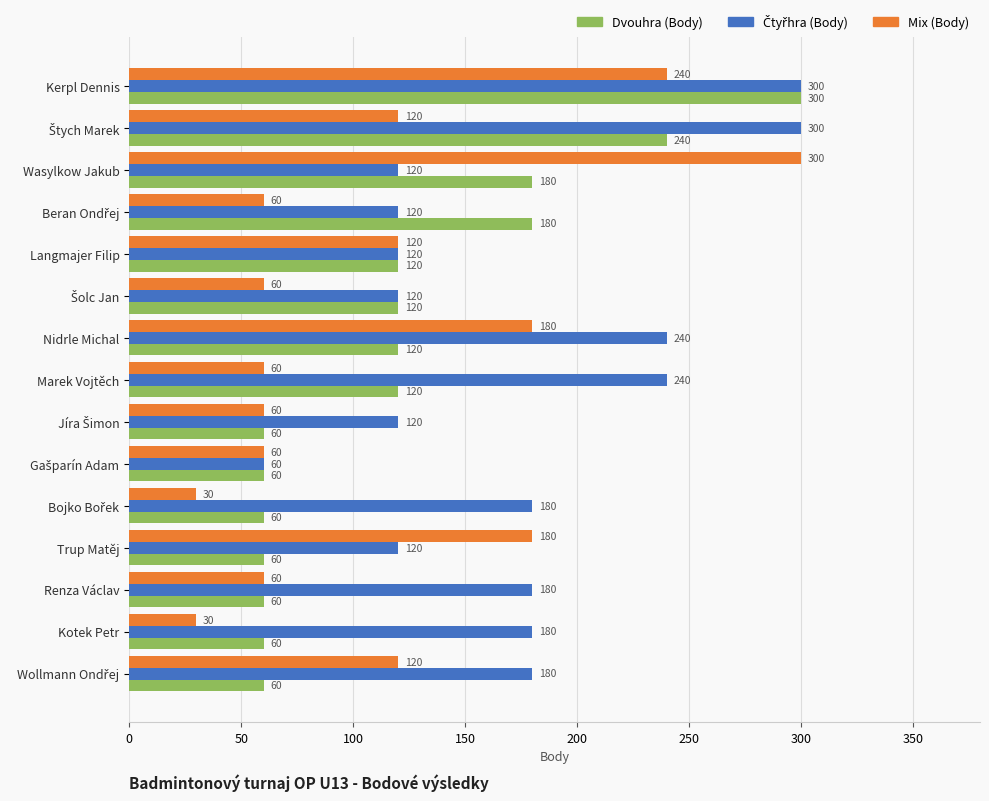

What is the total value across all series at Wasylkow Jakub?

600